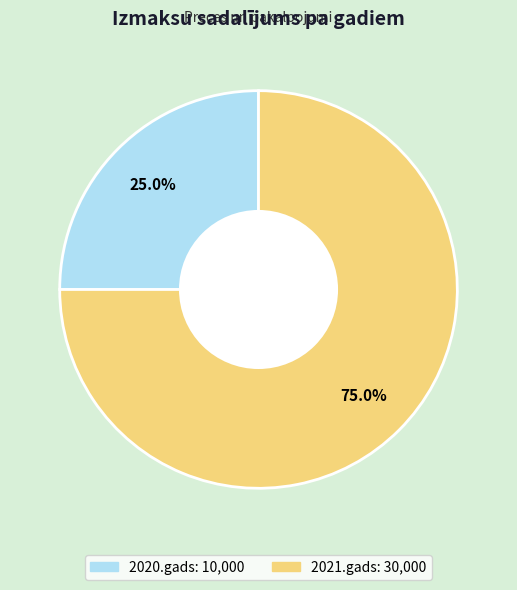

Does any single category account for the majority?

Yes